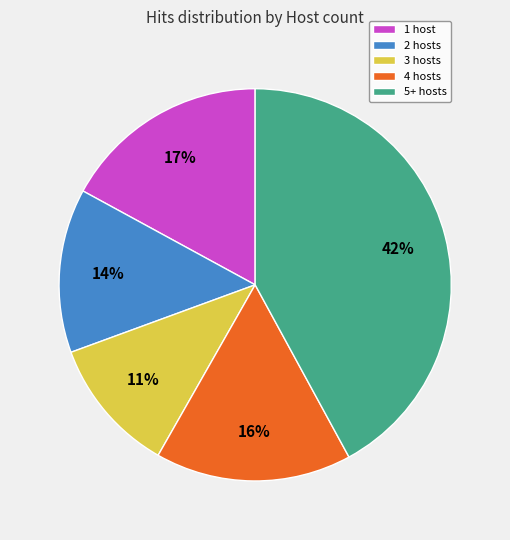

Is it true that 2 hosts is 14% of the pie?

True